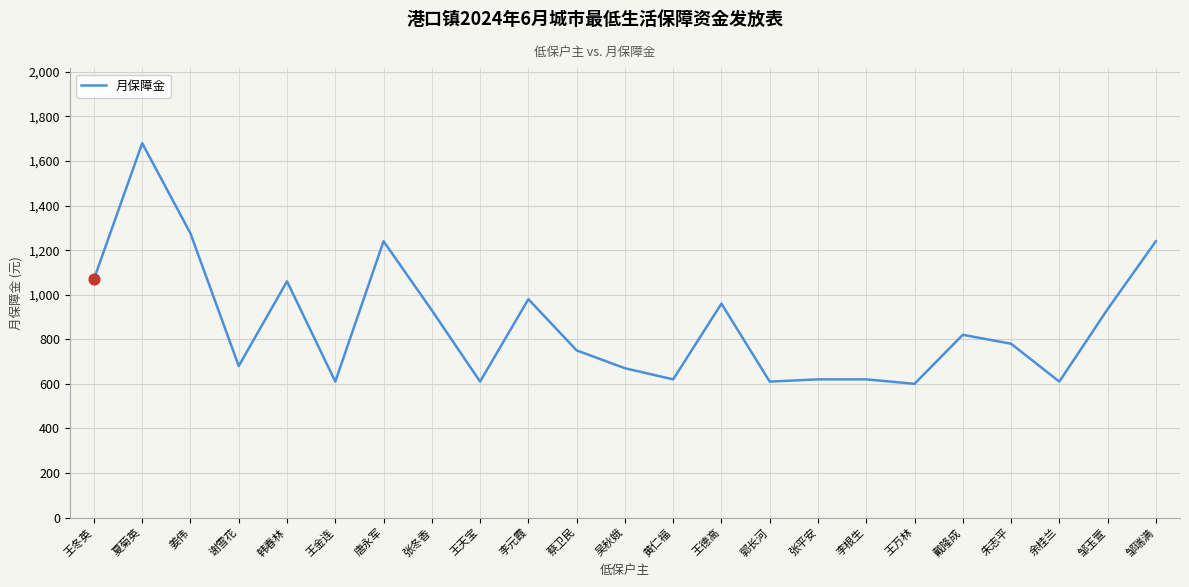

What is the ratio of the value at 张冬香 to the value at 王金连?

1.5